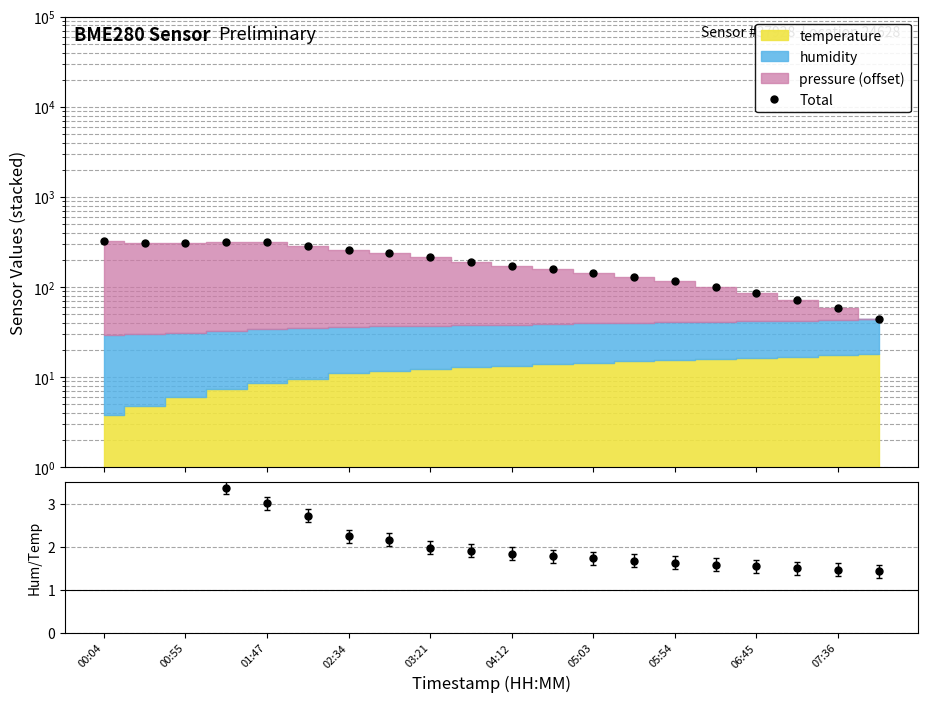

What is the sum of the Humidity/Temp values at 00:04 and 17?

8.2